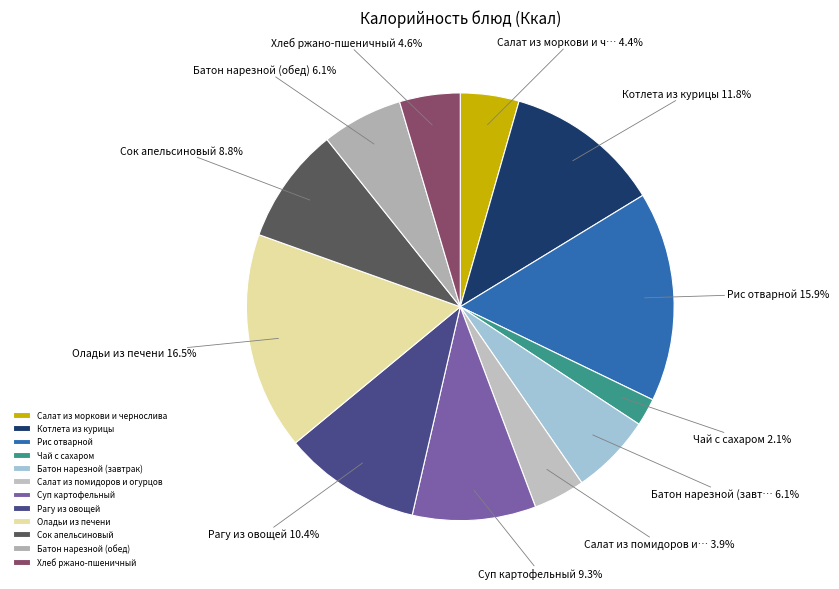

To the nearest percent, what is the difference between the largest and smallest slice percentages?

14%